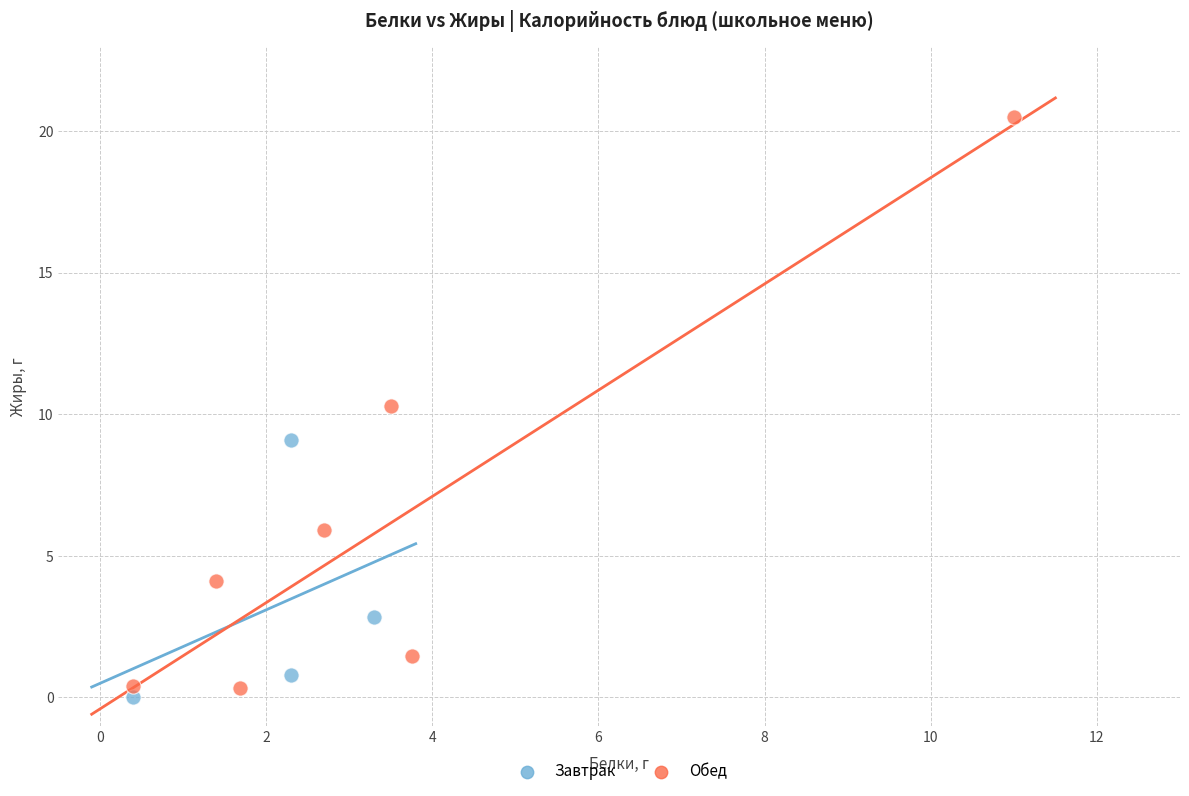

Which series has the widest spread of Y values?

Обед